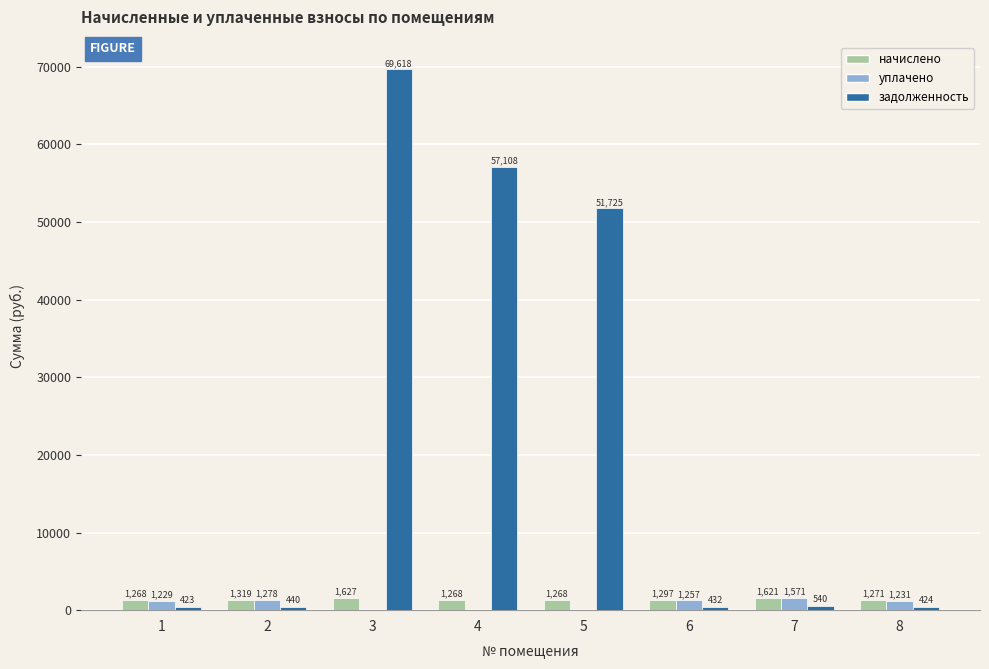

Is the value of задолженность at 2 greater than the value of уплачено at 6?

No